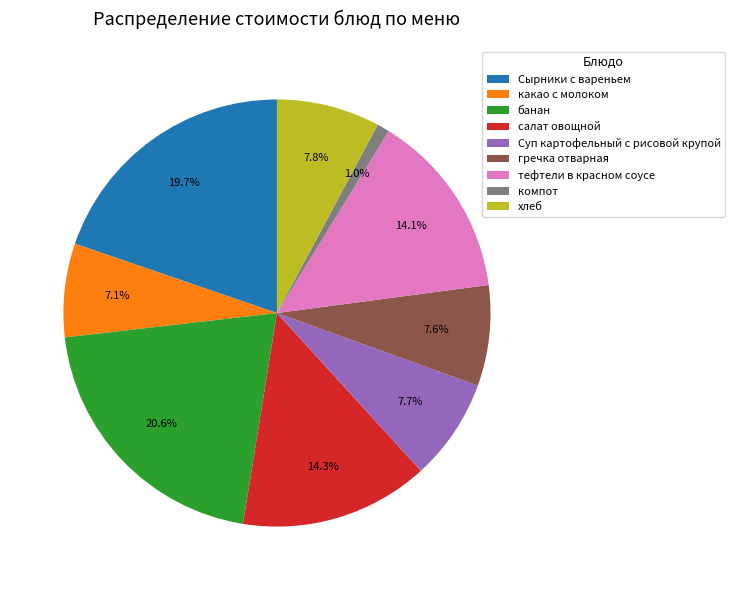

To the nearest percent, what is the difference between the салат овощной and гречка отварная slice percentages?

7%